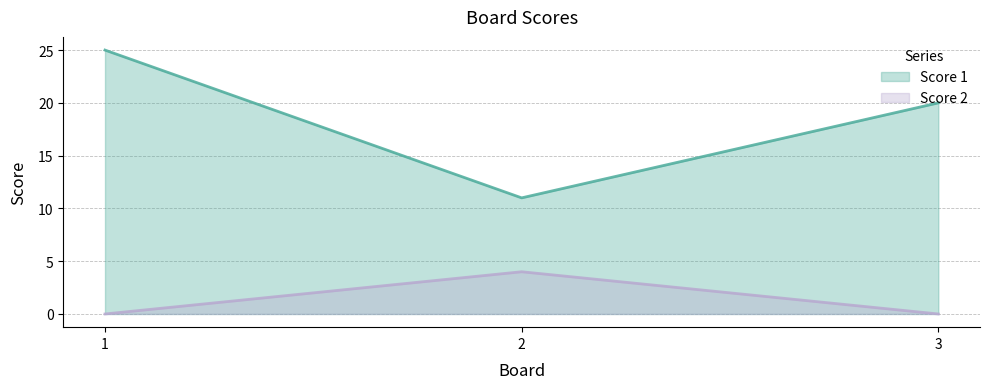

Does the chart have visible grid lines?

Yes